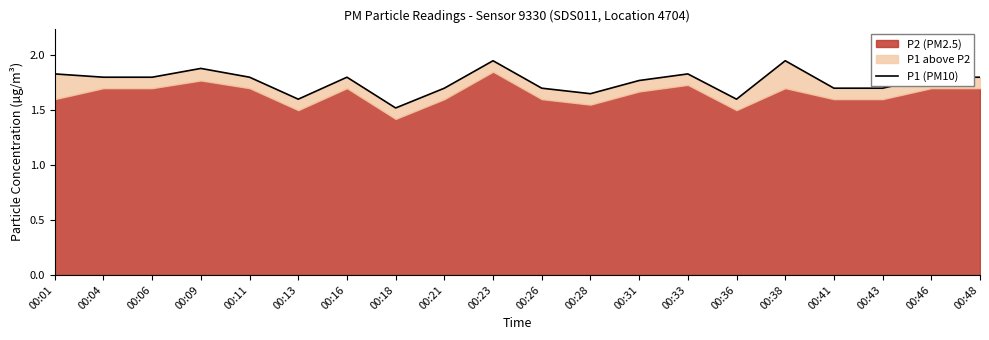

What is the maximum value shown in the chart?

1.9